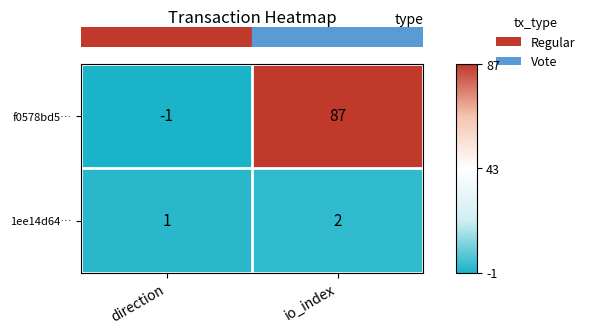

At which label does f0578bd5… reach its peak?

io_index